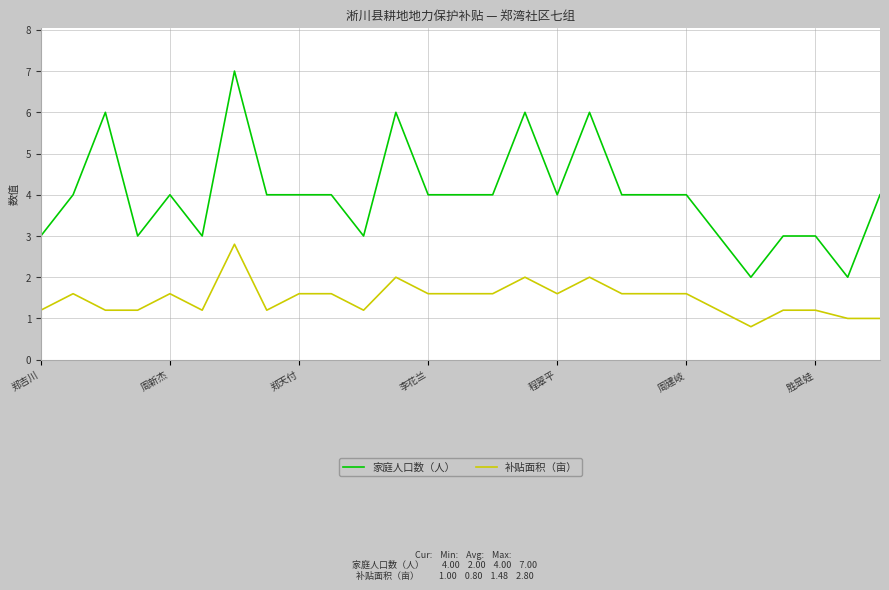

What is the difference between the maximum and minimum values in the 家庭人口数（人） series?

5.0